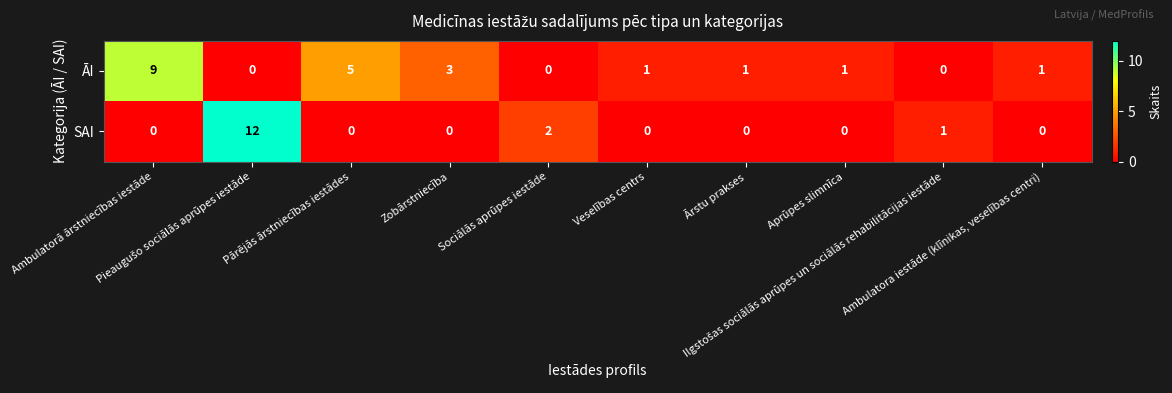

Which series has the widest spread of values?

SAI